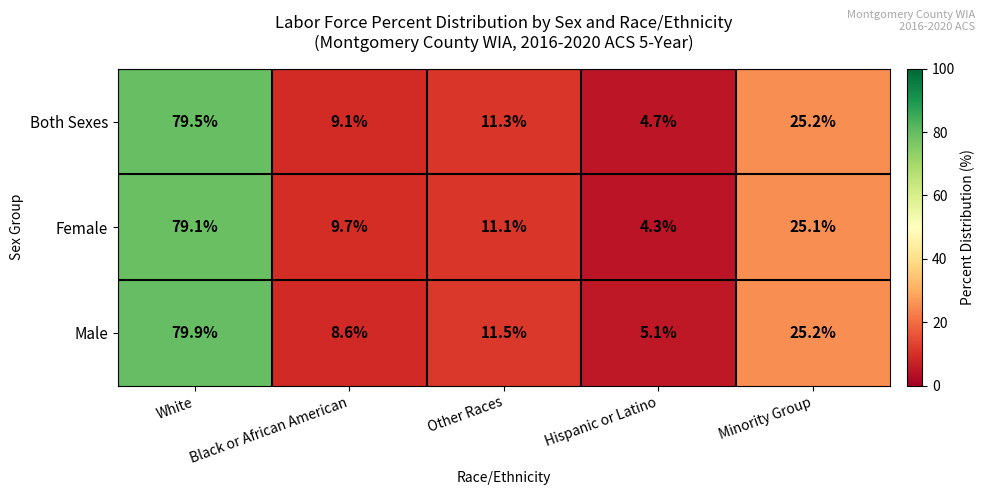

What is the total value across all series at Minority Group?

75.5